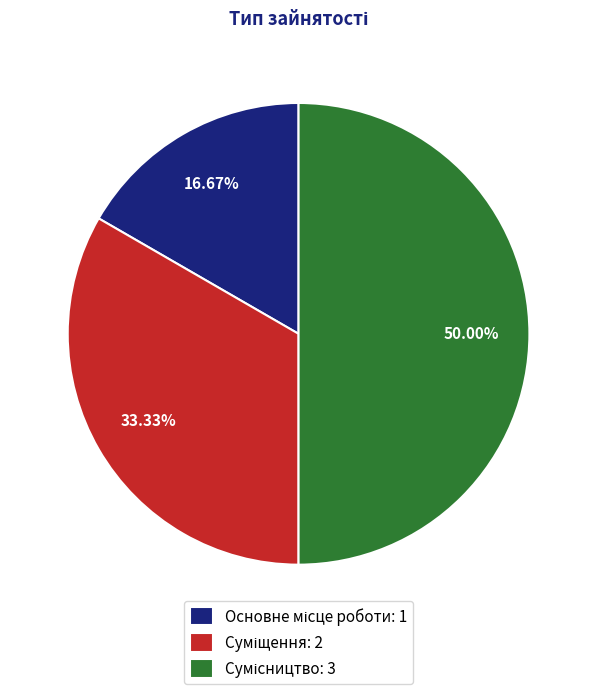

What is the smallest slice in the pie chart?

Основне місце роботи